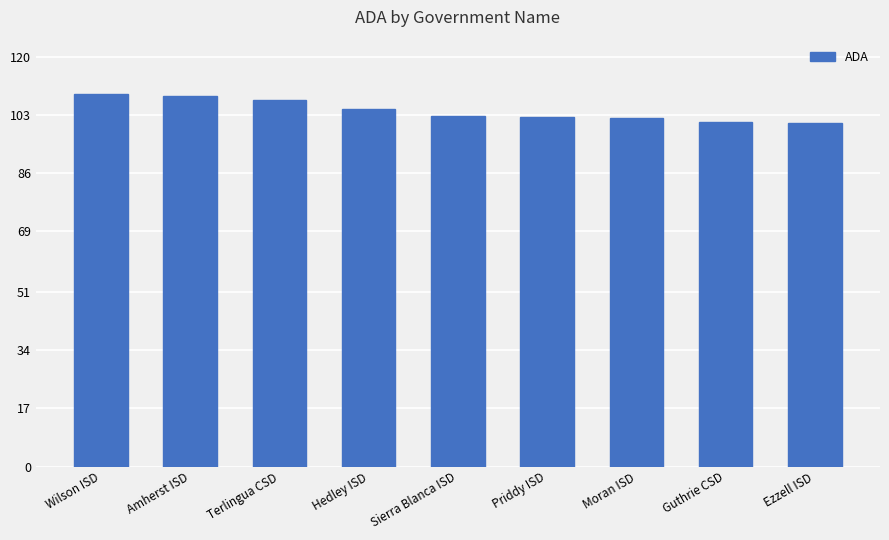

What is the approximate value at Priddy ISD?

102.5